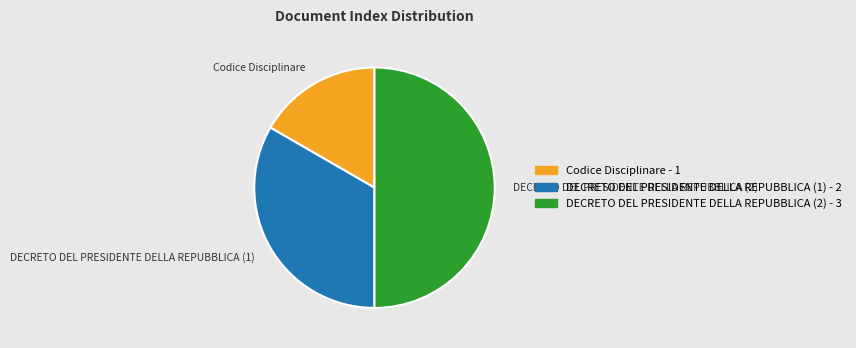

Is DECRETO DEL PRESIDENTE DELLA REPUBBLICA (1) the majority of the pie?

No